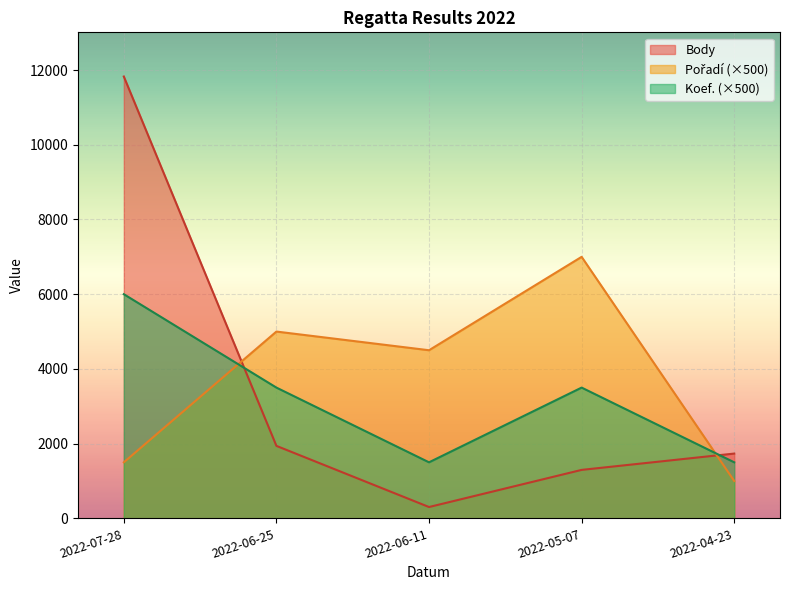

At which label does Koef. first exceed 3500?

2022-07-28